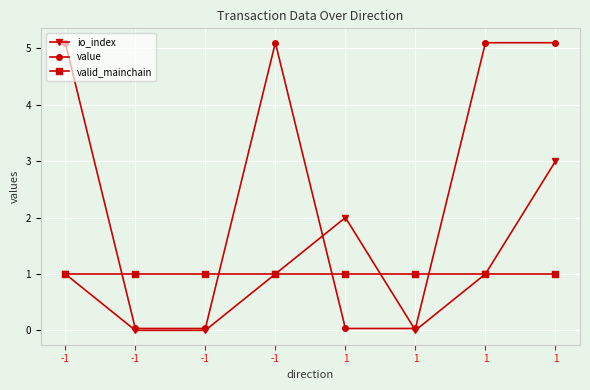

Where is the first local maximum for value?

-1